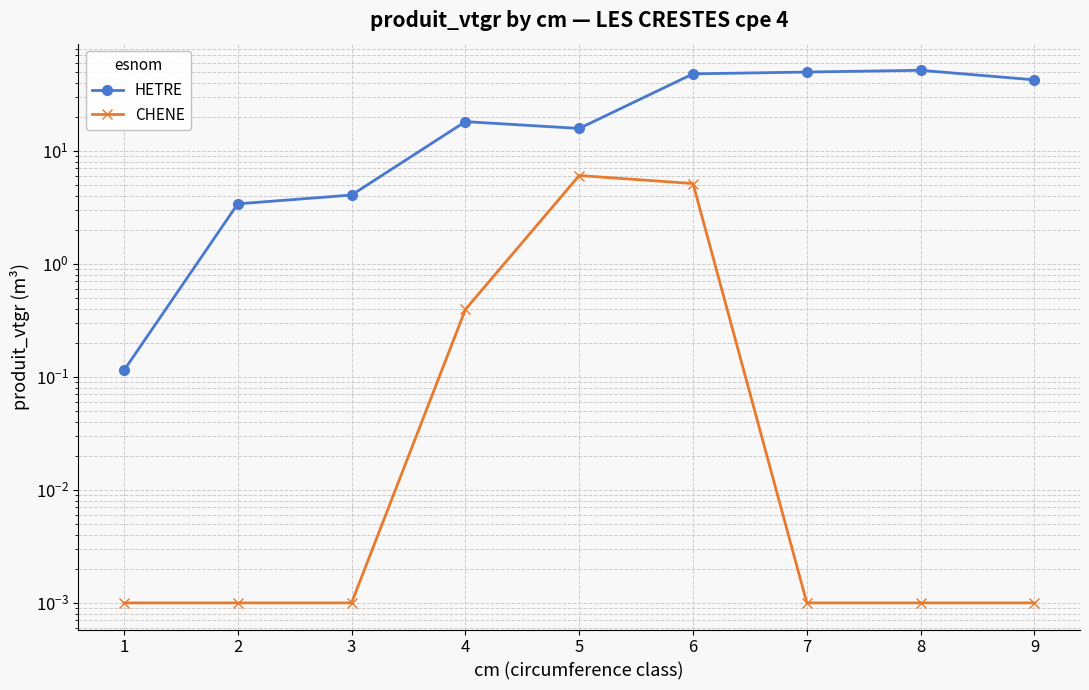

Which series changed the most between 4 and 8?

HETRE